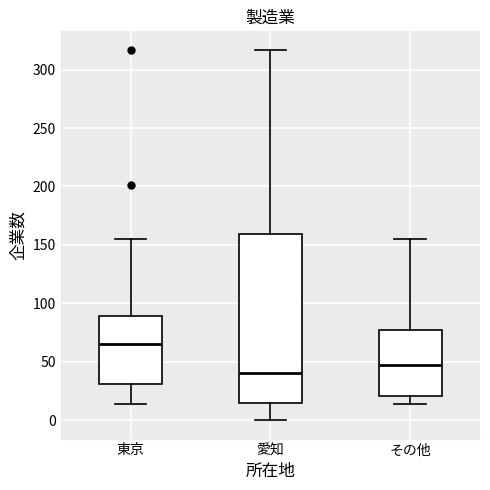

Where is the upper edge of the box for 東京 on the y-axis? The values are not printed on the chart, so give them approximately, as read against the axis.

90